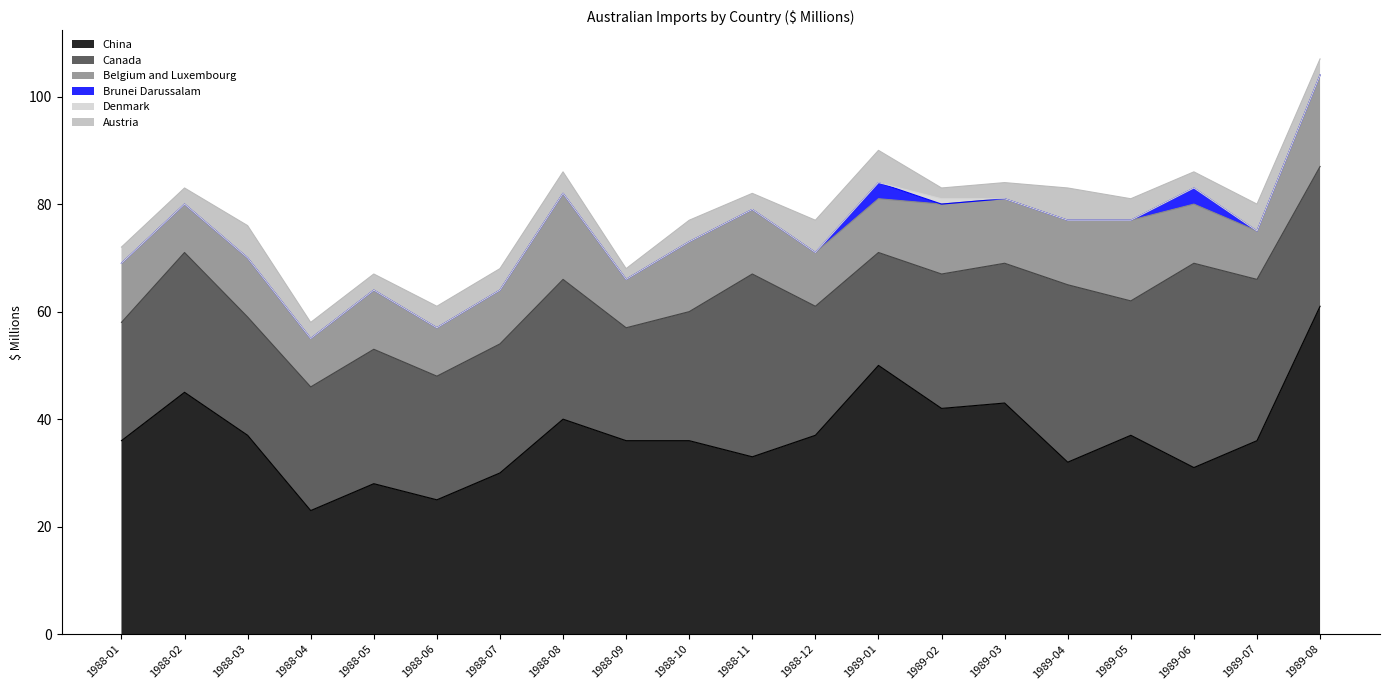

What is the minimum value for China?

23